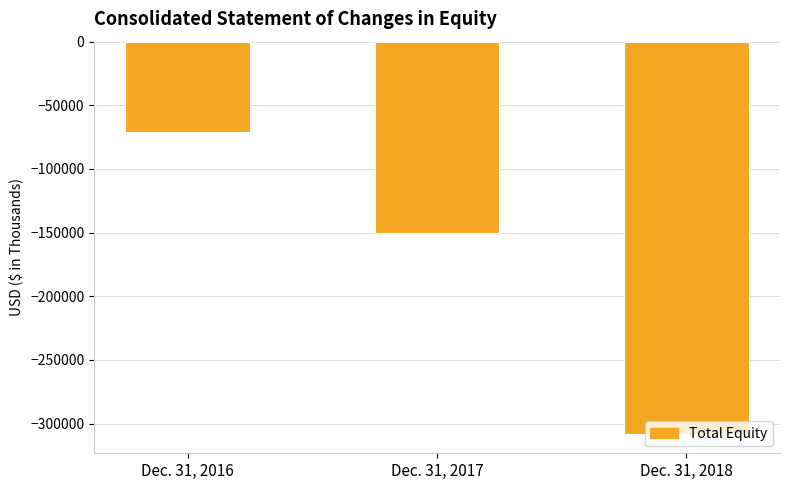

What is the change in value from Dec. 31, 2017 to Dec. 31, 2018?

-157869